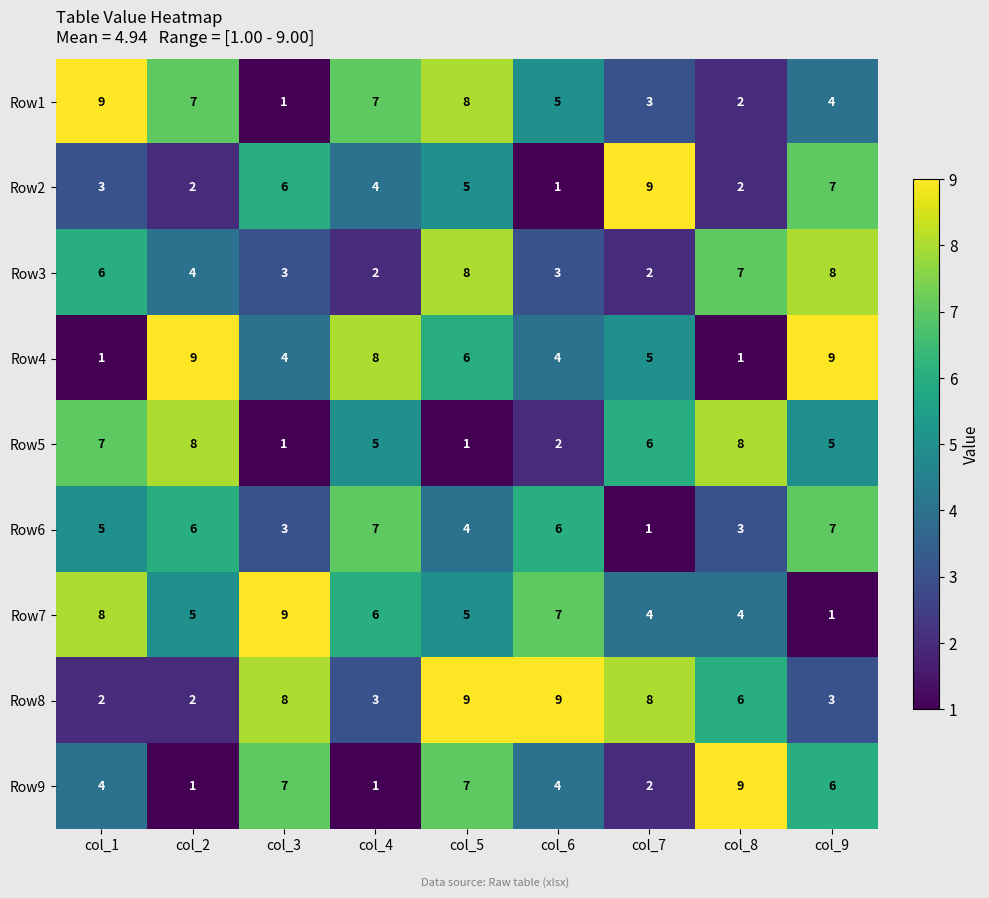

Read the Row4 value at col_2.

9